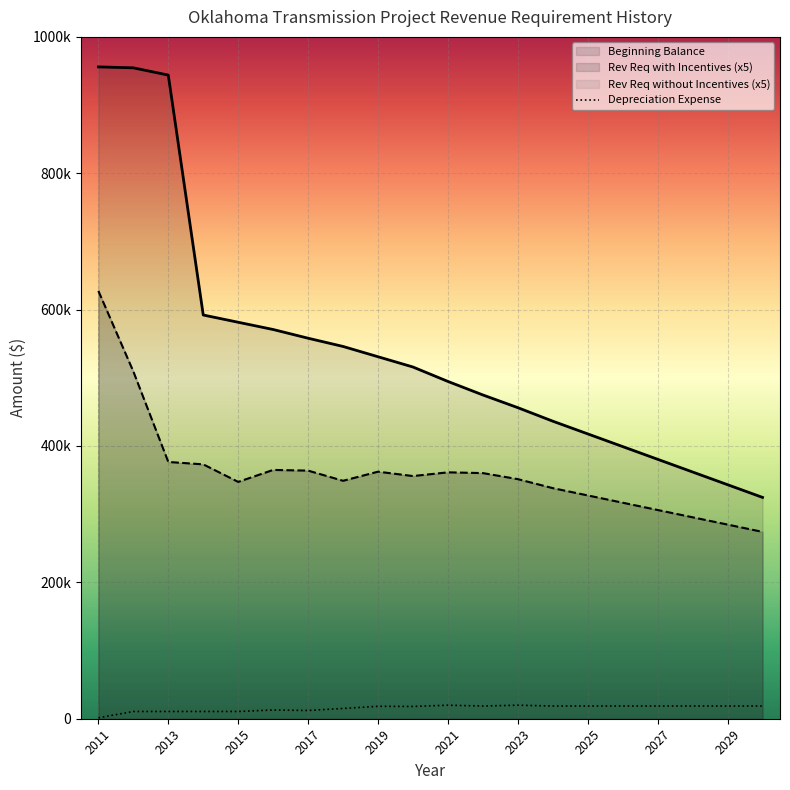

True or false: Rev Req with Incentives and Beginning Balance cross at least once.

False